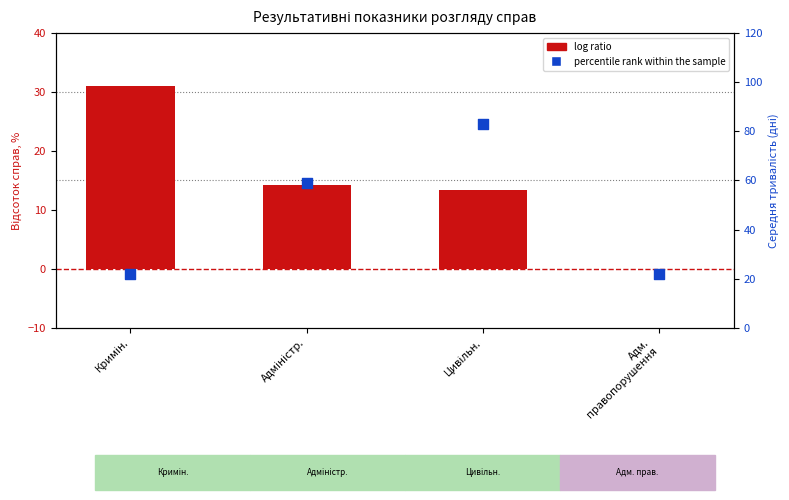

Is the value of percentile rank within the sample at Кримін. greater than the value of log ratio at Цивільн.?

Yes